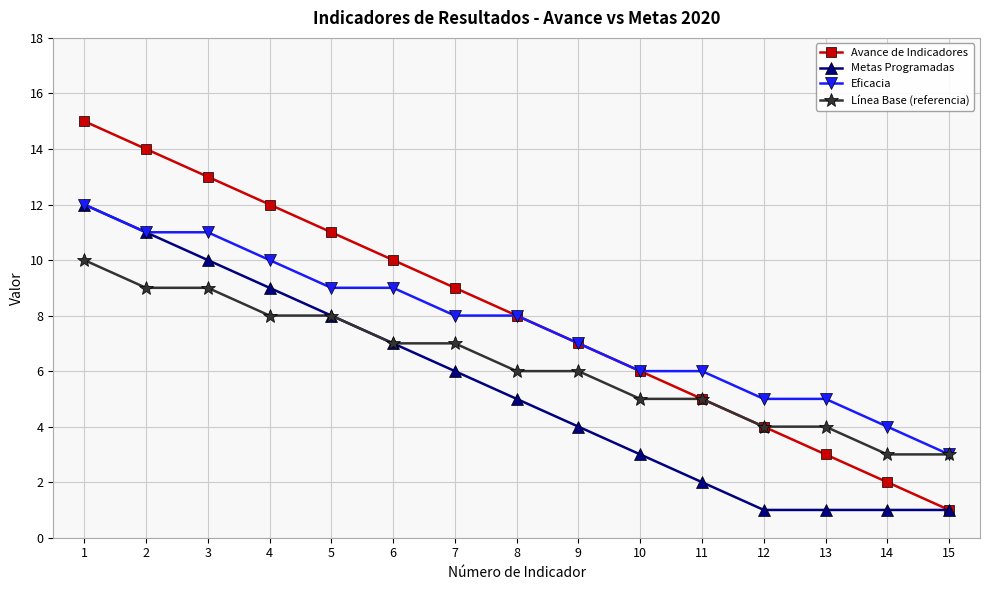

What are all the series names shown in the legend?

Avance de Indicadores, Metas Programadas, Eficacia, Línea Base (referencia)